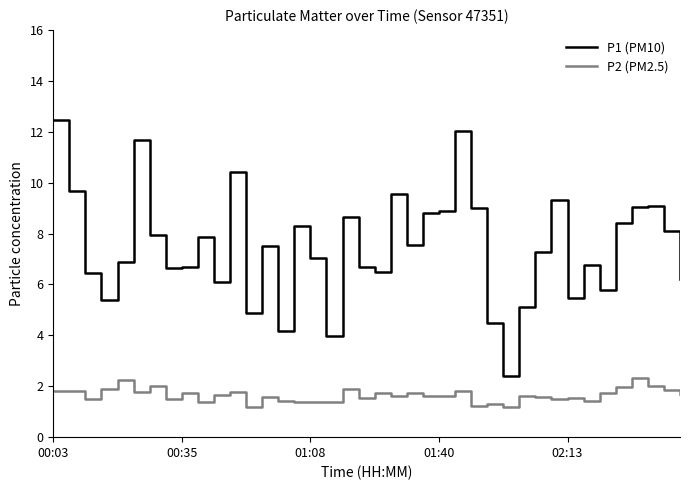

What are all the series names shown in the legend?

P1 (PM10), P2 (PM2.5)